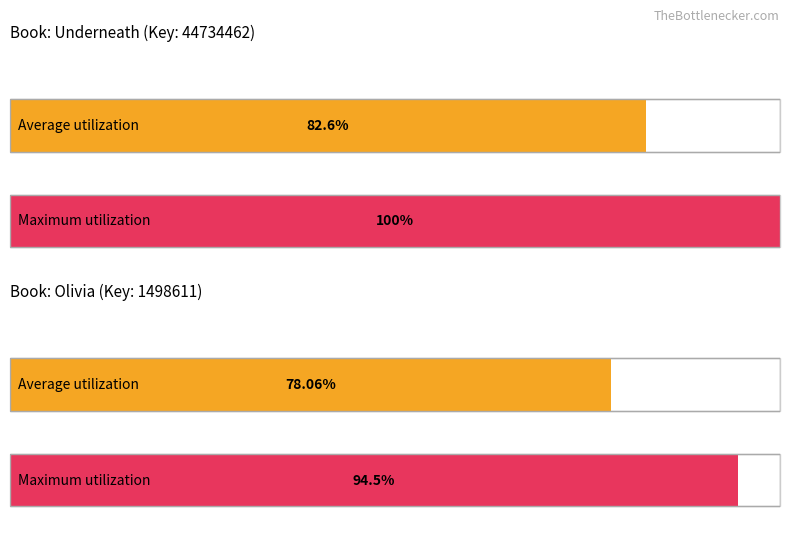

The value at Olivia is 1498611. True or false?

True